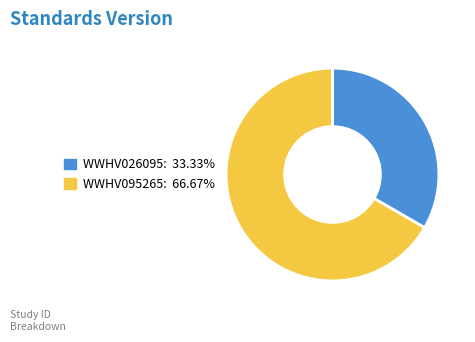

Which category accounts for the majority?

WWHV095265